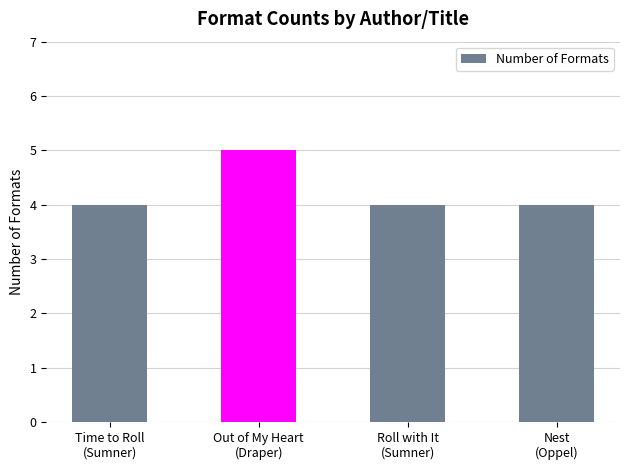

The chart shows a value of 7 at Roll with It
(Sumner). True or false?

False